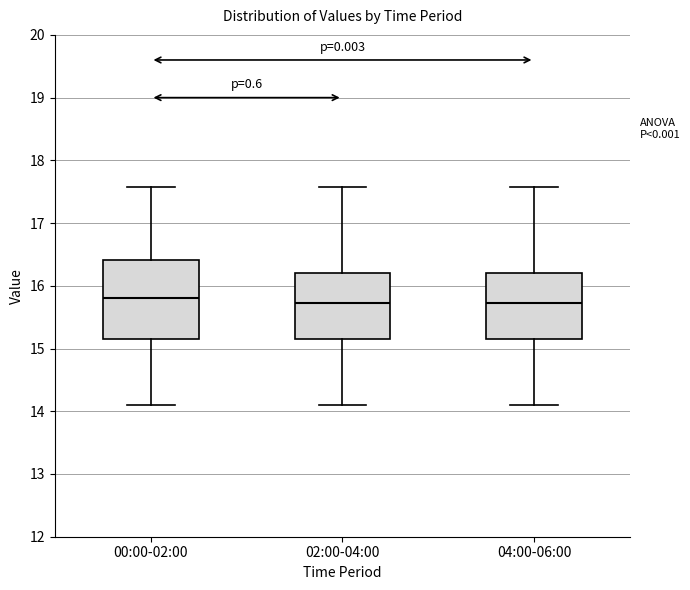

Where is the lower edge of the box for 02:00-04:00 on the y-axis? The values are not printed on the chart, so give them approximately, as read against the axis.

15.2